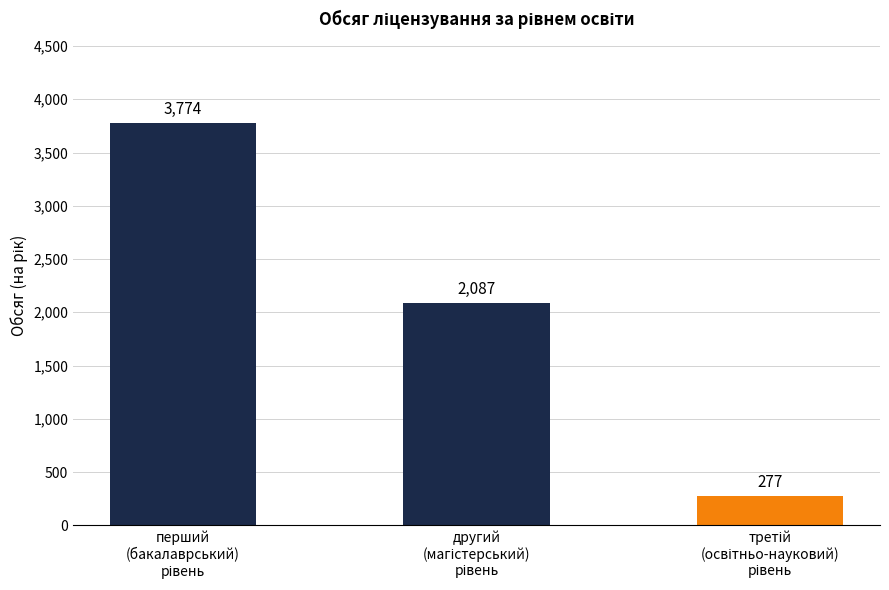

Count the values in the range 277 to 3774.

3